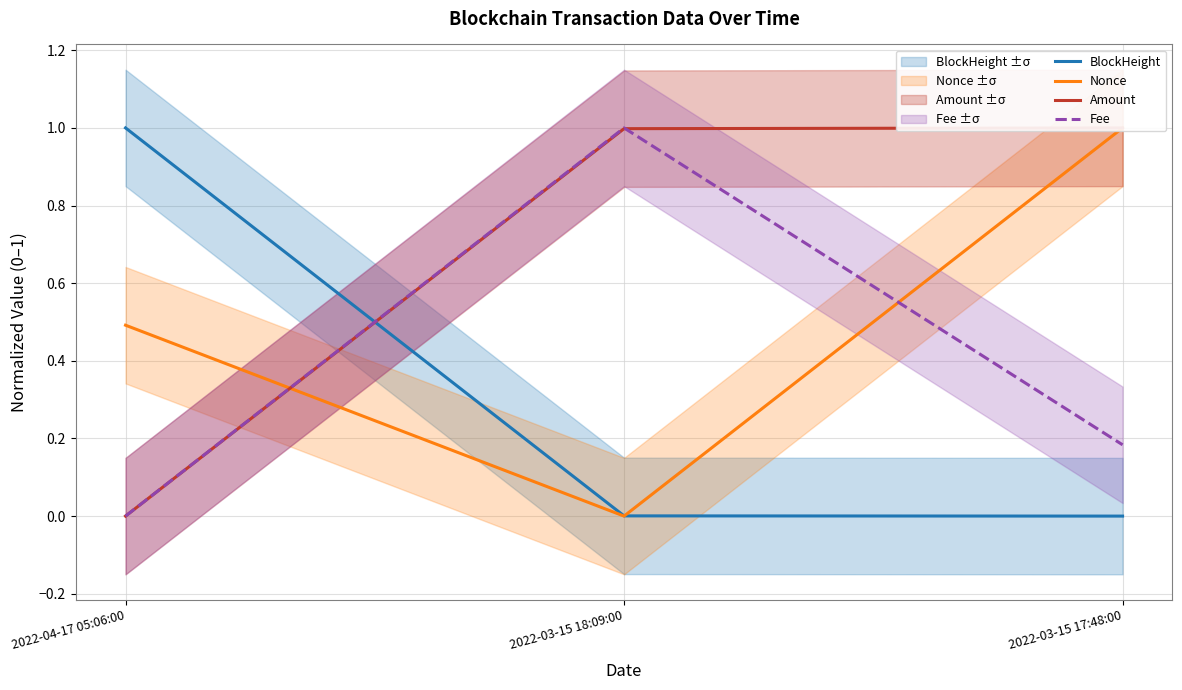

Reading right to left, transcribe all the data shown in this chart.

BlockHeight: 2022-03-15 17:48:00=0.0	2022-03-15 18:09:00=0.0	2022-04-17 05:06:00=1.0
Nonce: 2022-03-15 17:48:00=1.0	2022-03-15 18:09:00=0.0	2022-04-17 05:06:00=0.5
Amount: 2022-03-15 17:48:00=1.0	2022-03-15 18:09:00=1.0	2022-04-17 05:06:00=0.0
Fee: 2022-03-15 17:48:00=0.2	2022-03-15 18:09:00=1.0	2022-04-17 05:06:00=0.0